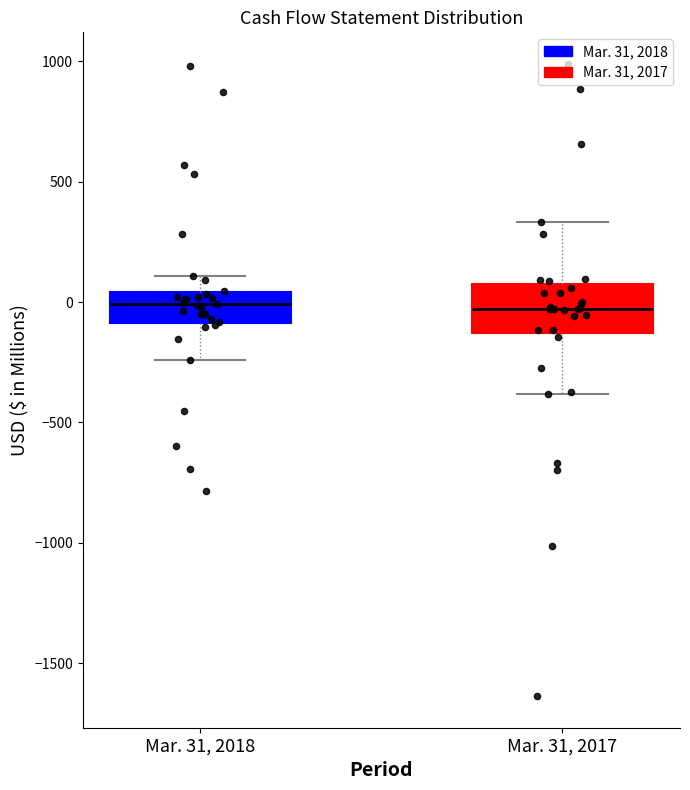

Reading left to right, transcribe this box plot: for each box, give where its median line is, the range the box spans, and where its two whiskers end, as read against the y-axis. The values are not printed on the chart, so give them approximately, as read against the axis.

Mar. 31, 2018: median 0, box -100 to 50, whiskers -250 to 100
Mar. 31, 2017: median -50, box -150 to 50, whiskers -400 to 350